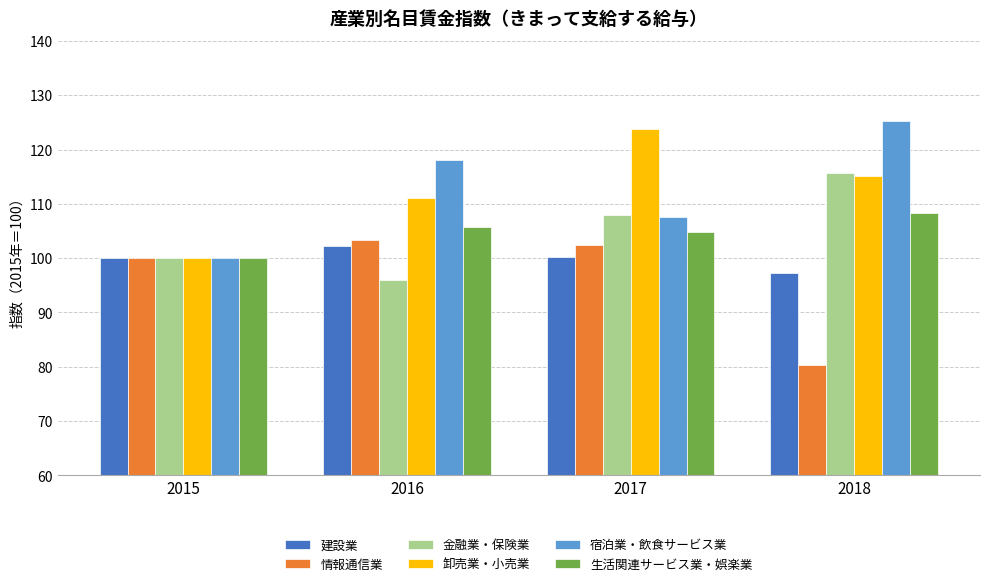

What are all the series names shown in the legend?

建設業, 情報通信業, 金融業・保険業, 卸売業・小売業, 宿泊業・飲食サービス業, 生活関連サービス業・娯楽業